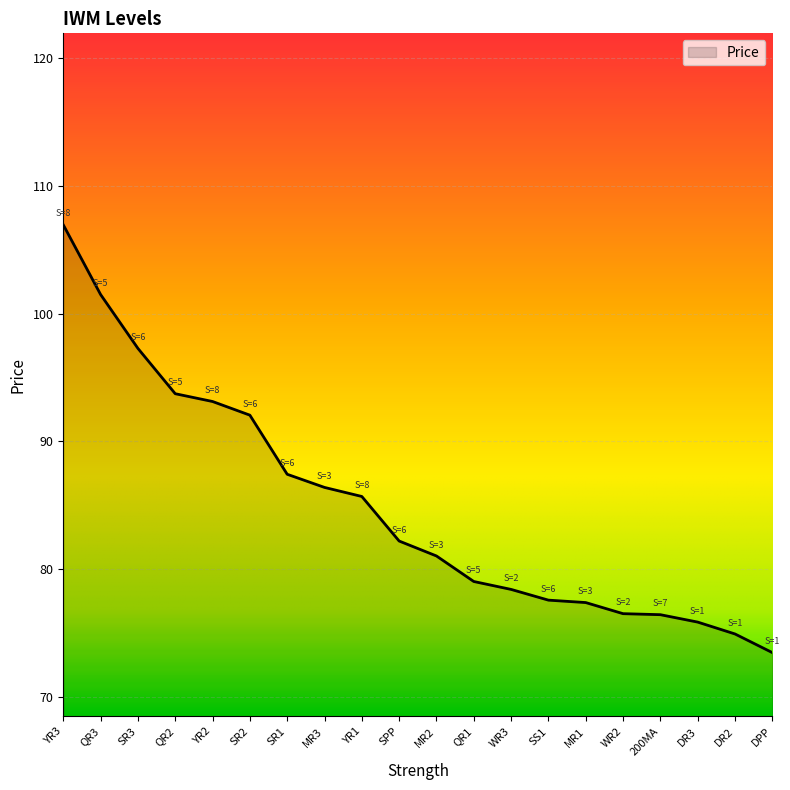

What position from the right is QR3?

19